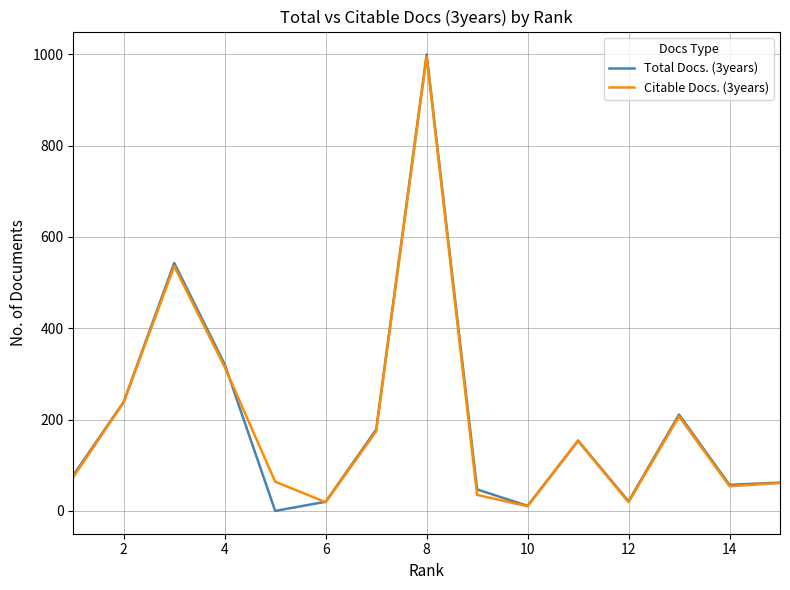

What is the greatest value displayed?

1000